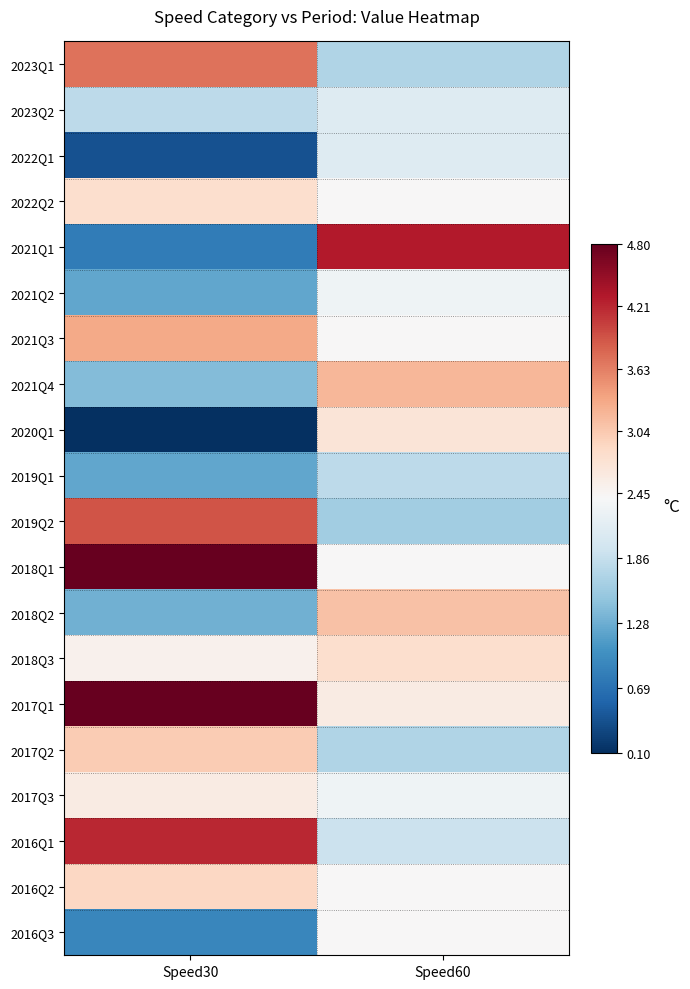

Which label corresponds to the smallest value in the chart?

Speed30